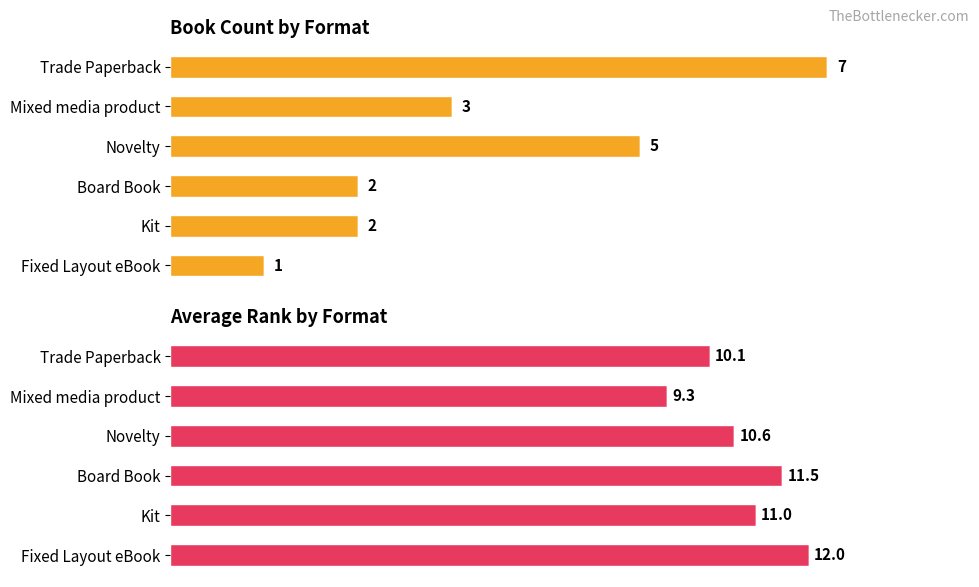

True or false: Count has a value of 2.9 at Board Book.

False